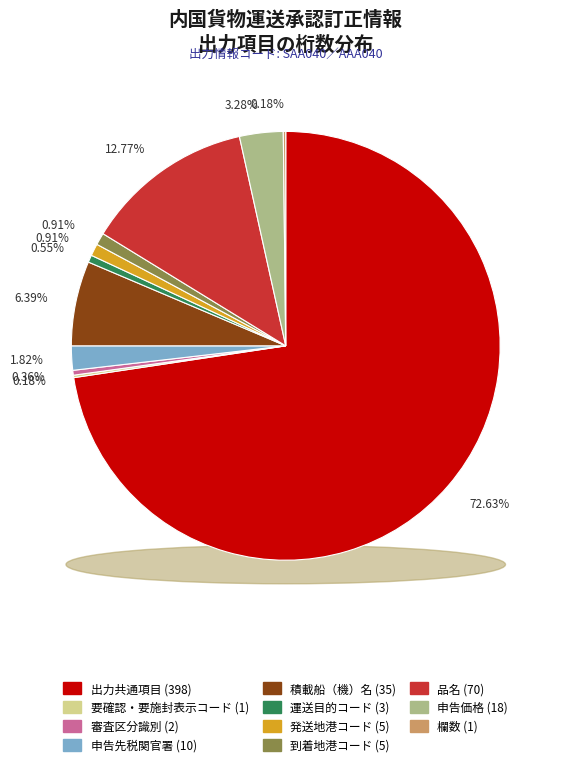

What is the majority slice?

出力共通項目